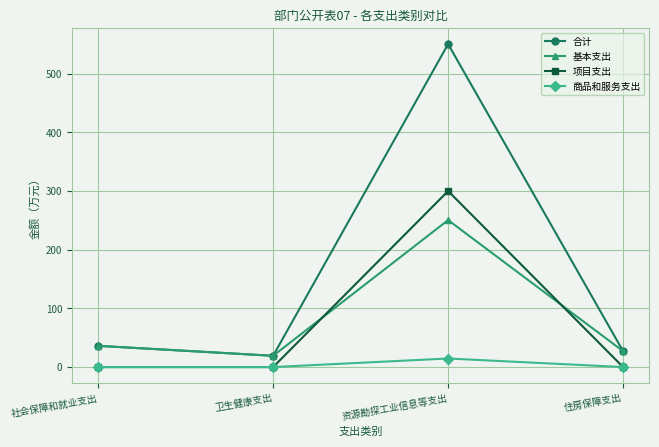

Which series has the largest range (max minus min)?

合计